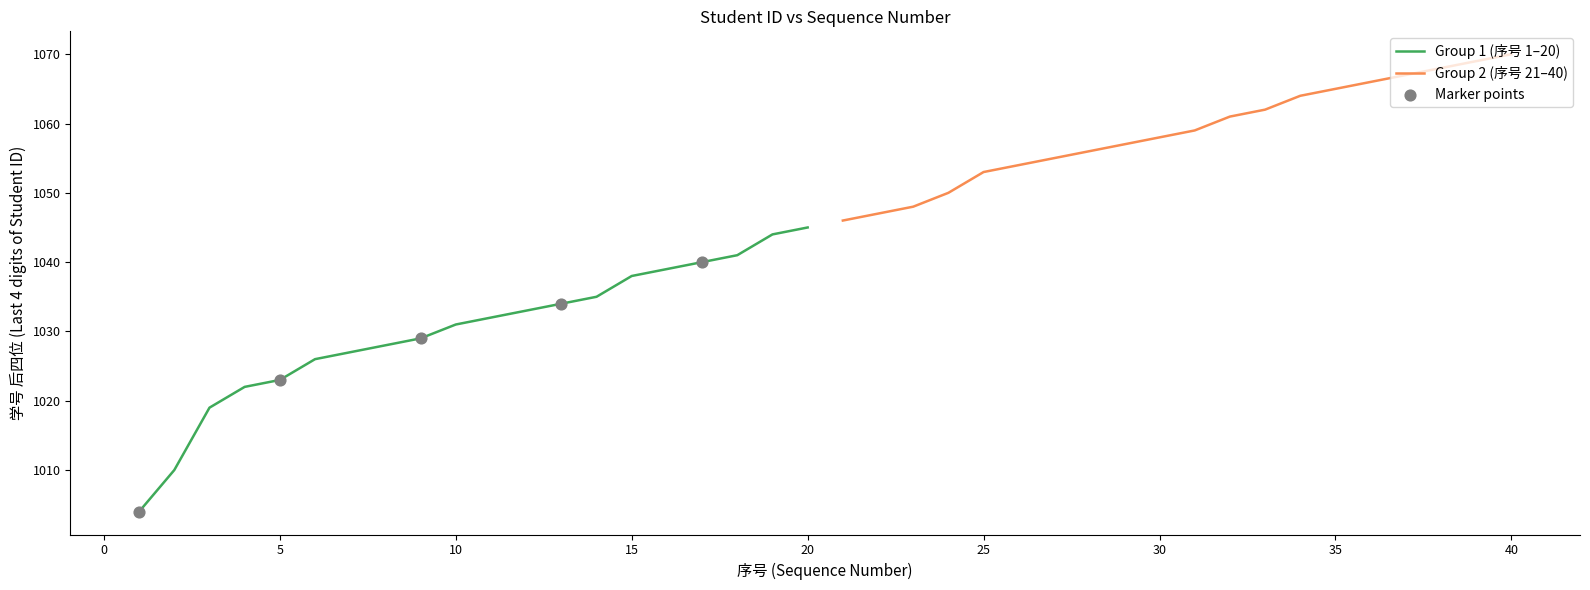

What is the lowest value of the Group 1 (序号 1–20) series?

1004